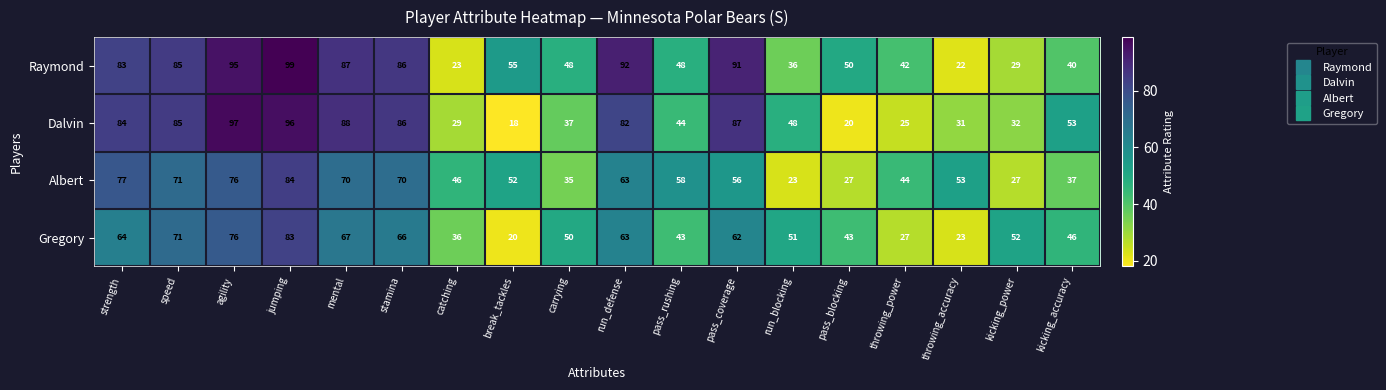

The value of Gregory at speed is 16. True or false?

False